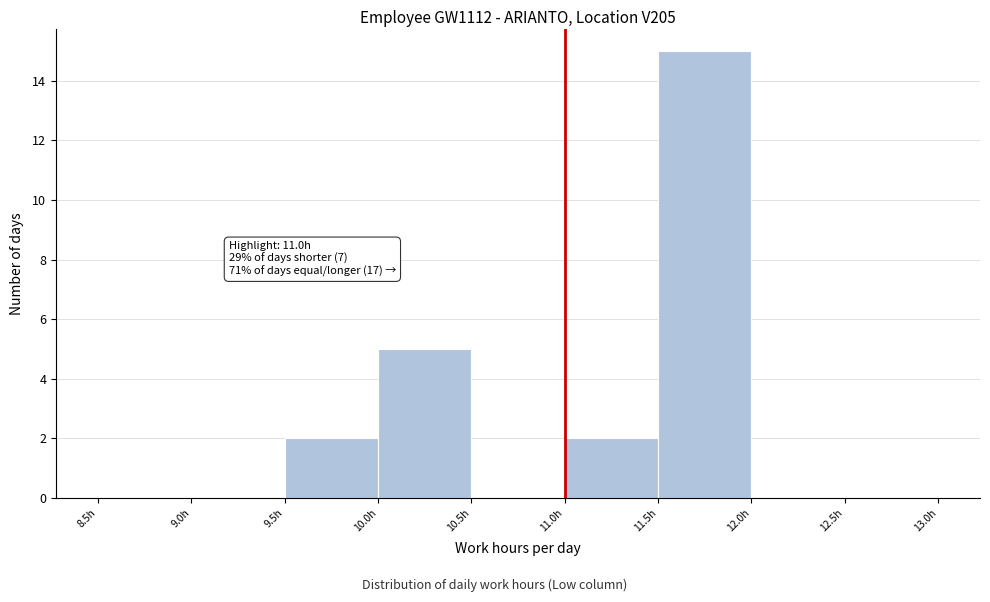

Over which range of the x-axis is the bar tallest?

11.5 to 12.0